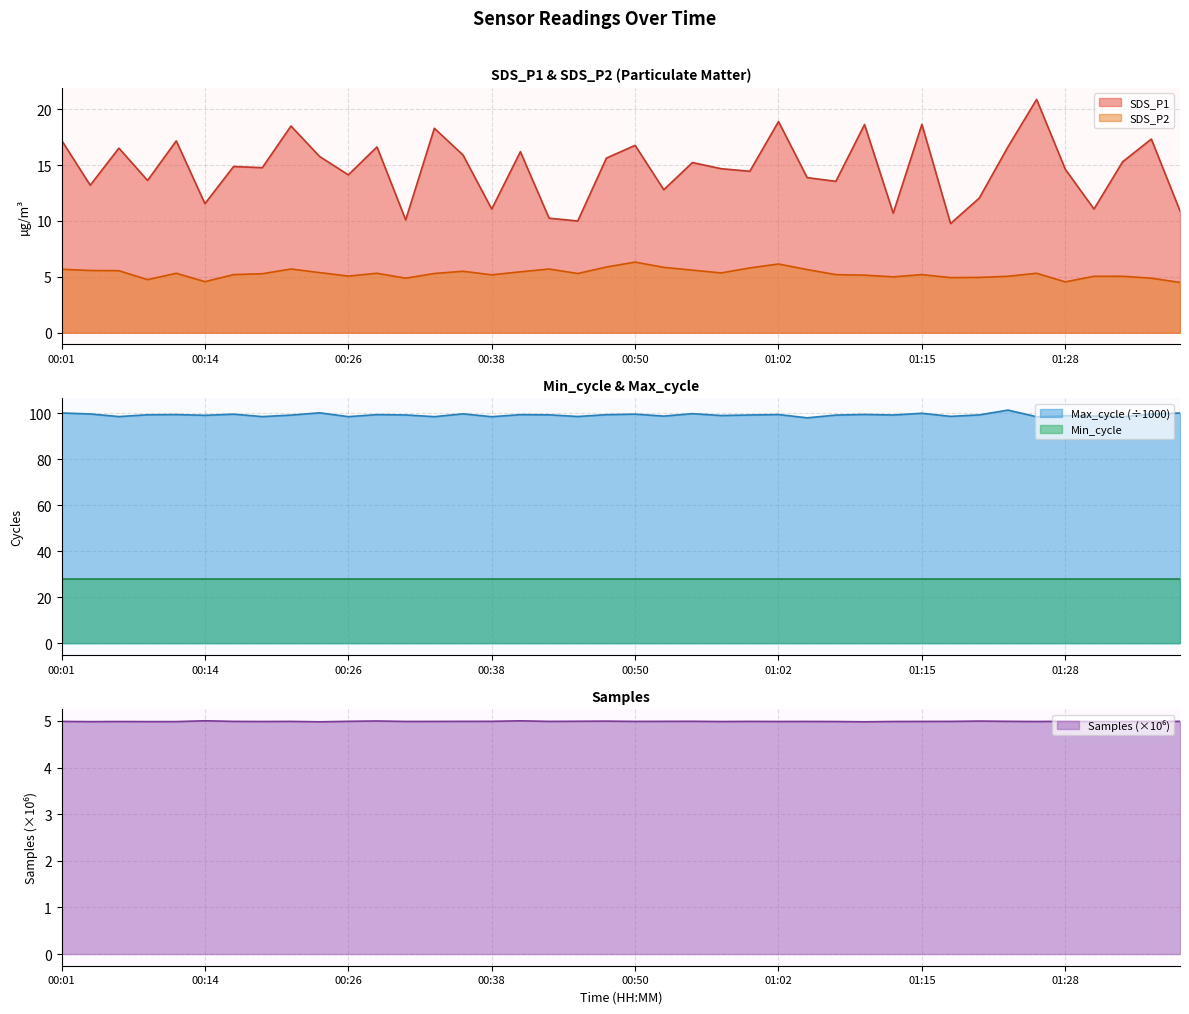

At which label is SDS_P1 closest to 15?

00:16